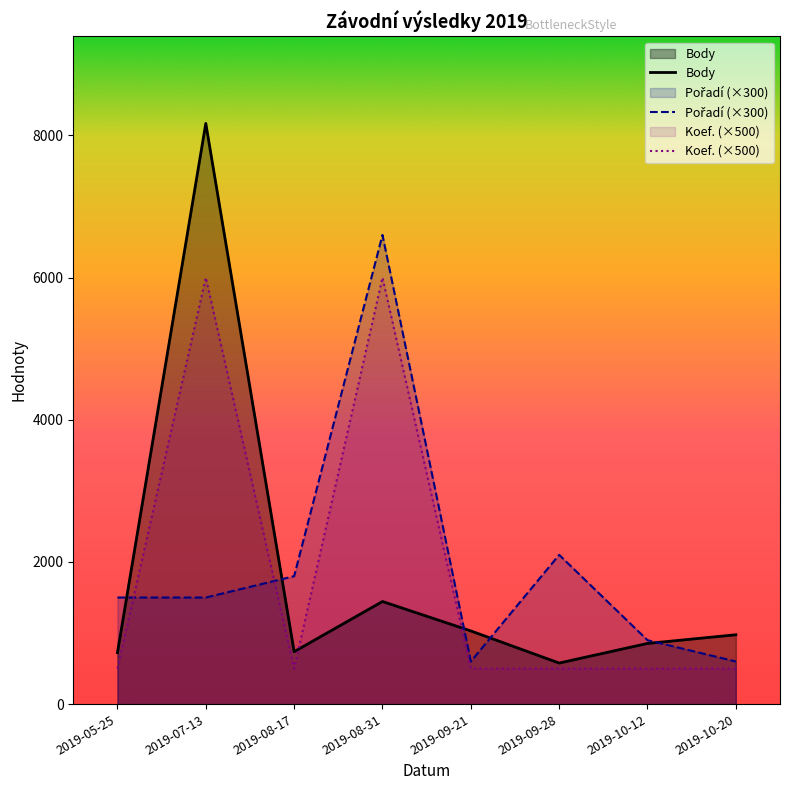

Where is the first local minimum for Body?

2019-08-17